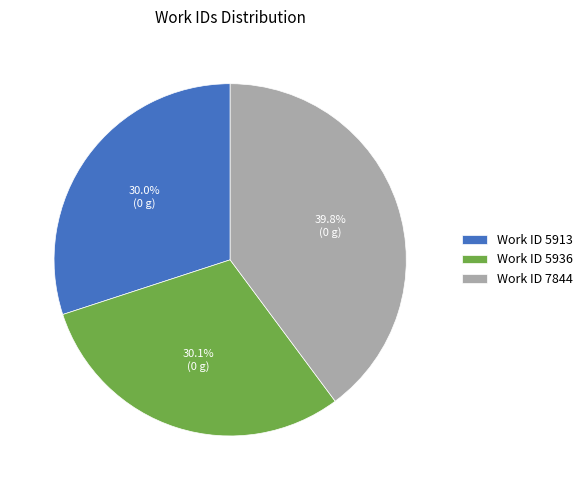

Combined, what portion of the pie is Work ID 7844 and Work ID 5936?

70.0%